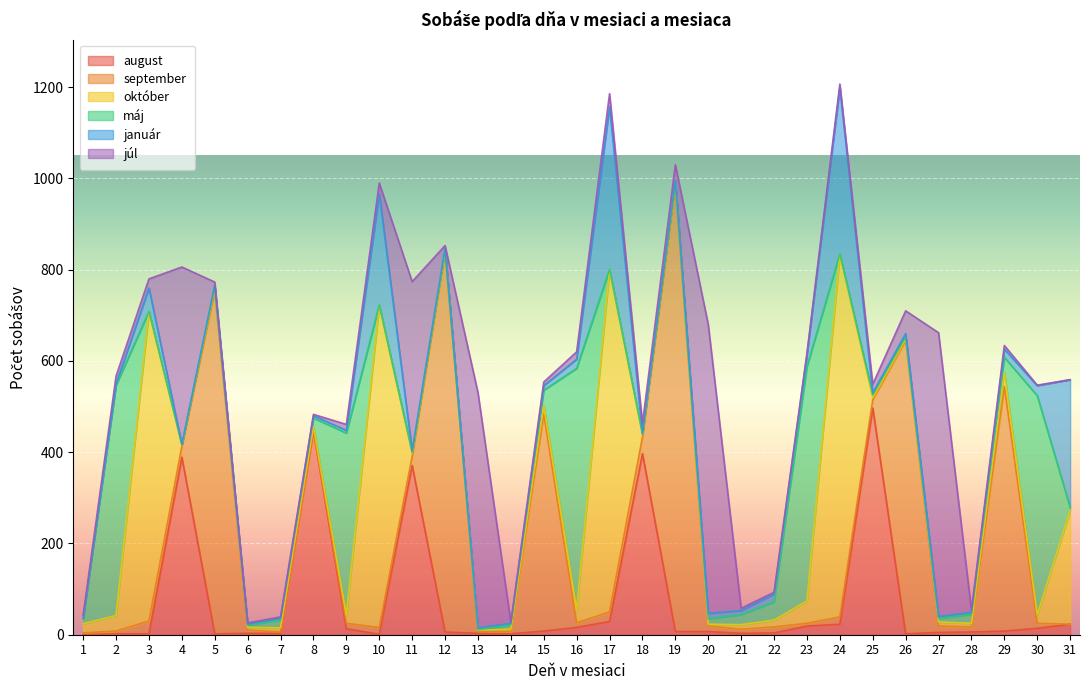

Rank the series by their maximum value, from lowest to highest.

január, august, máj, júl, október, september